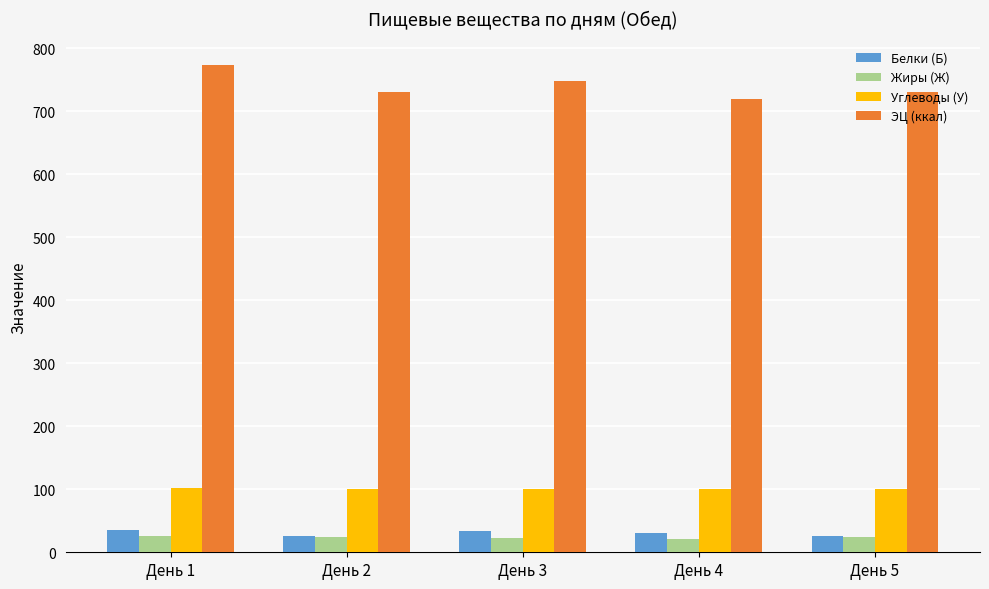

What is the difference between the Белки (Б) values at День 1 and День 2?

9.9